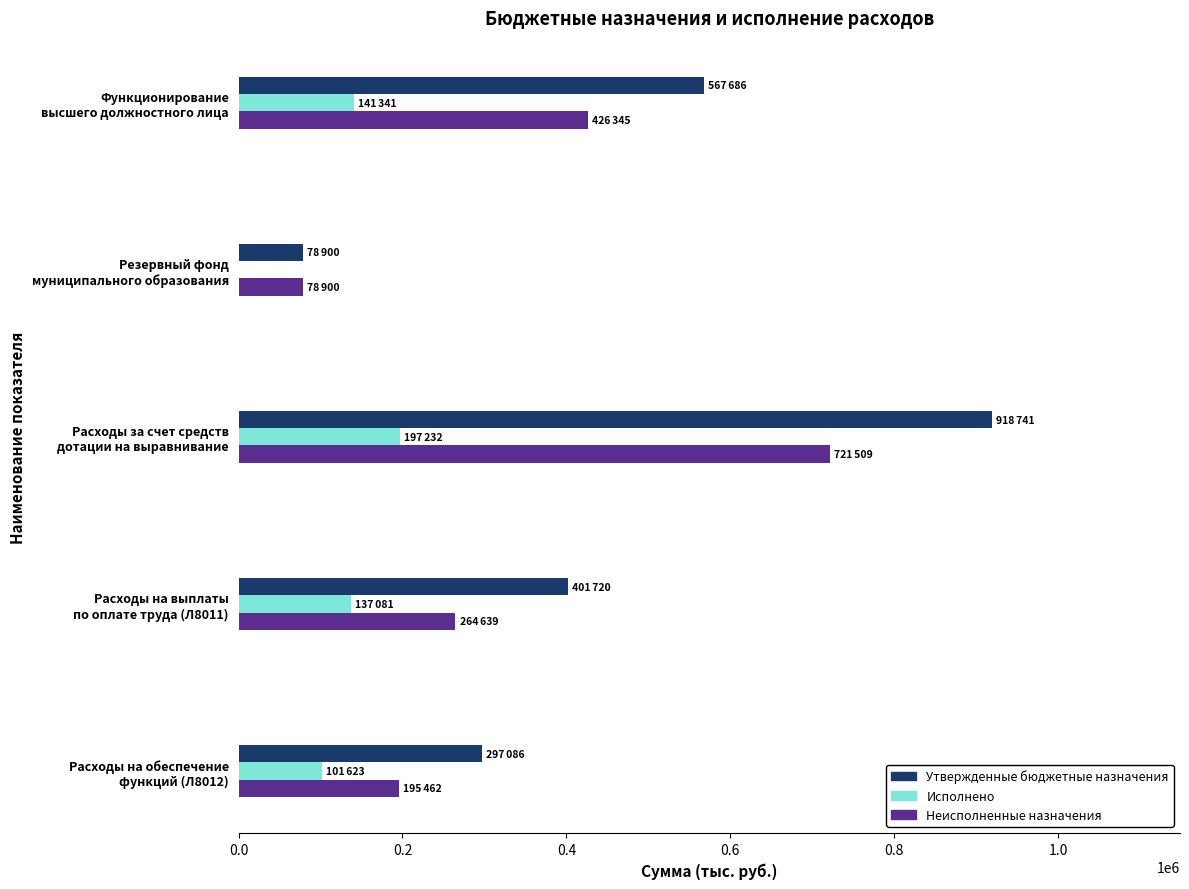

Which series has the largest total across all categories?

Утвержденные бюджетные назначения